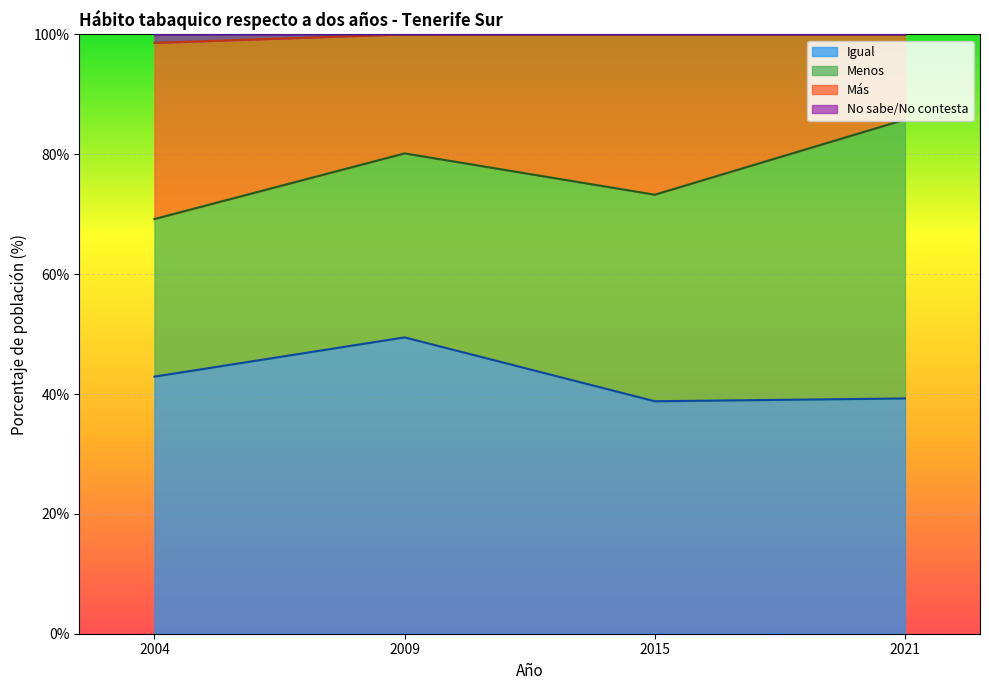

What is the greatest value displayed?

100.0